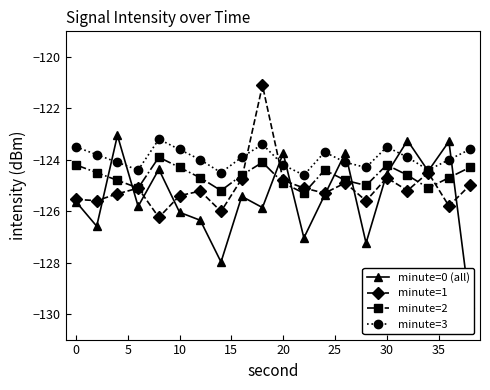

What is the maximum value for minute=1?

-121.1